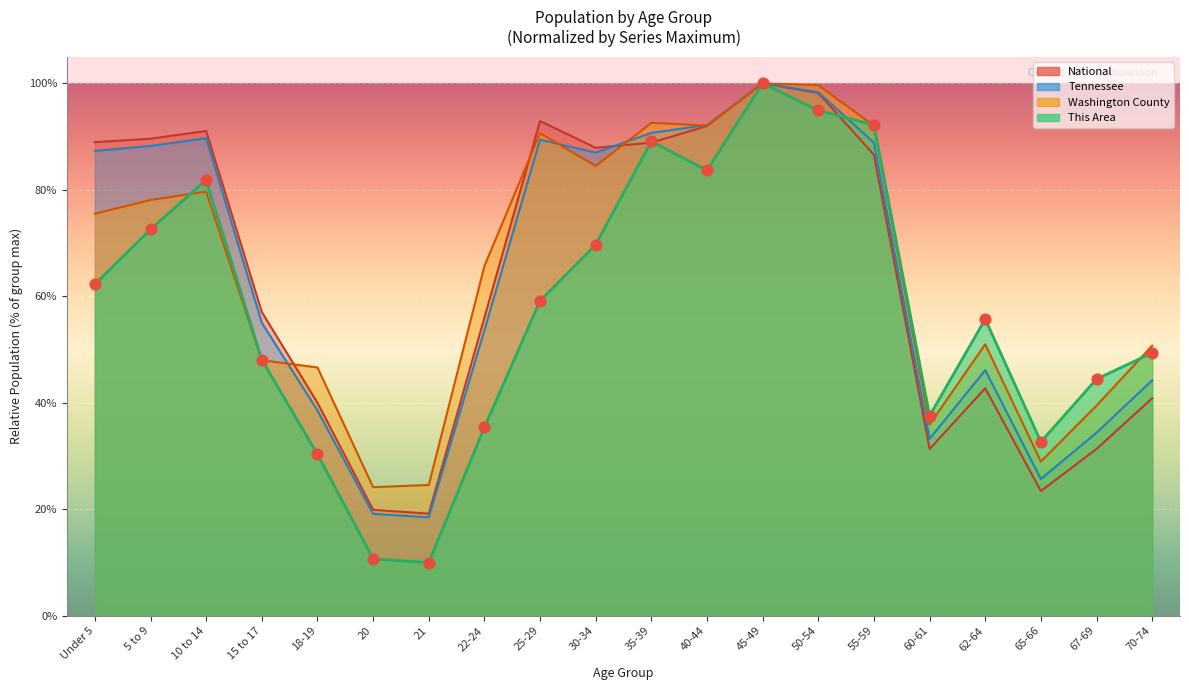

Which series has the largest total across all categories?

Washington County